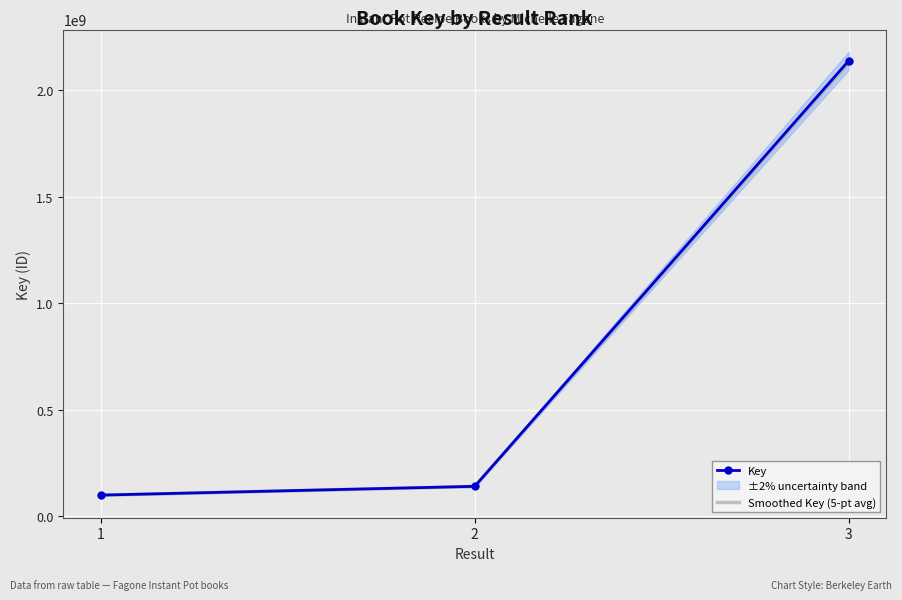

Reading right to left, what are all the values shown in this chart?

Key: 2137675582.0	141370124.0	100224213.0
Smoothed Key (5-pt avg): 2126987204.1	140663273.4	99723091.9